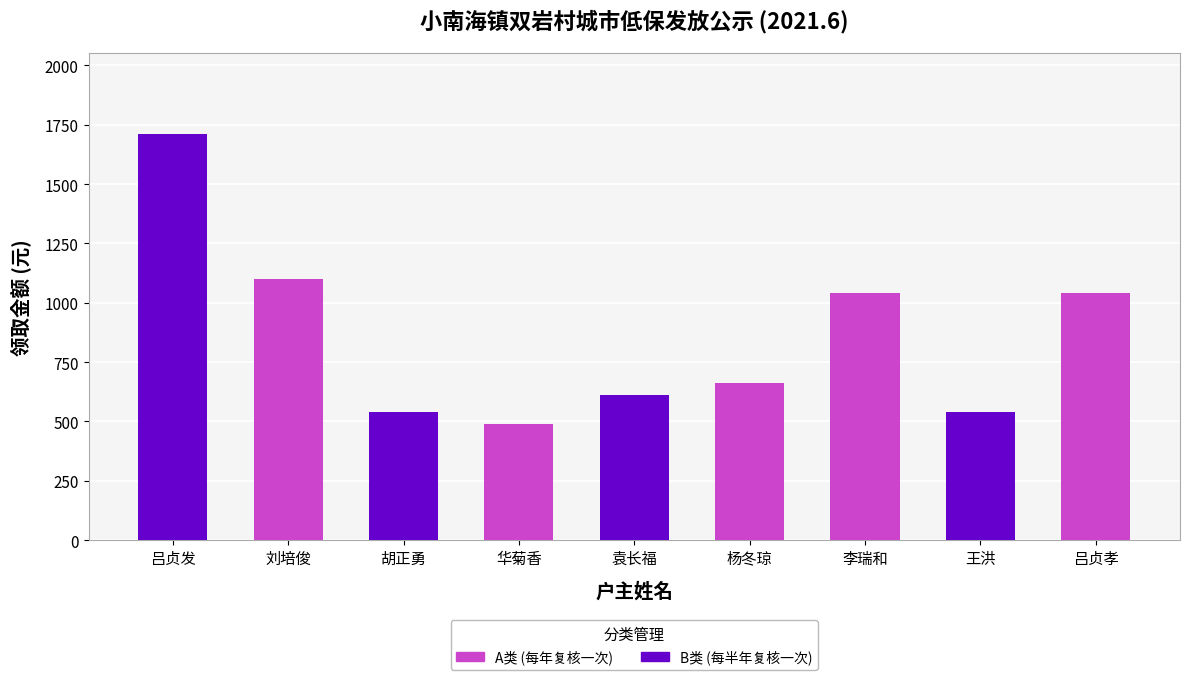

What are all the series names shown in the legend?

A, B